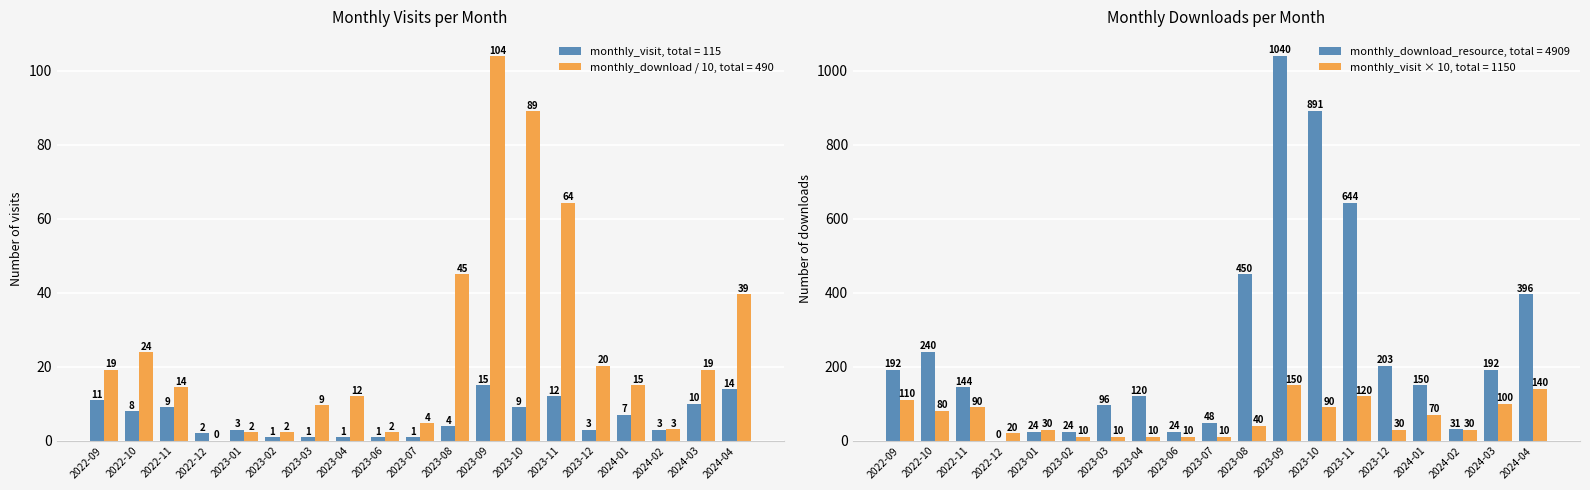

The monthly_visit series shows 1.6 at 2023-03. True or false?

False